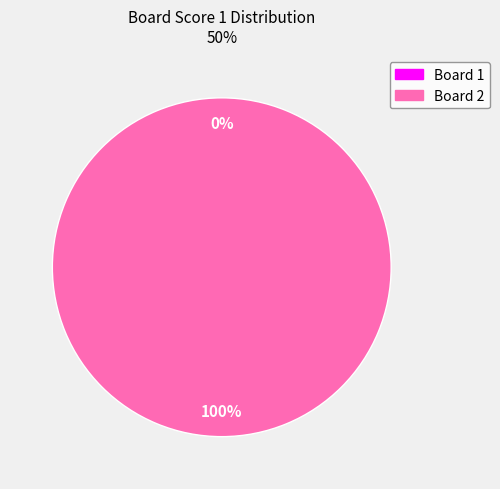

True or false: 1 accounts for 0% of the total.

True